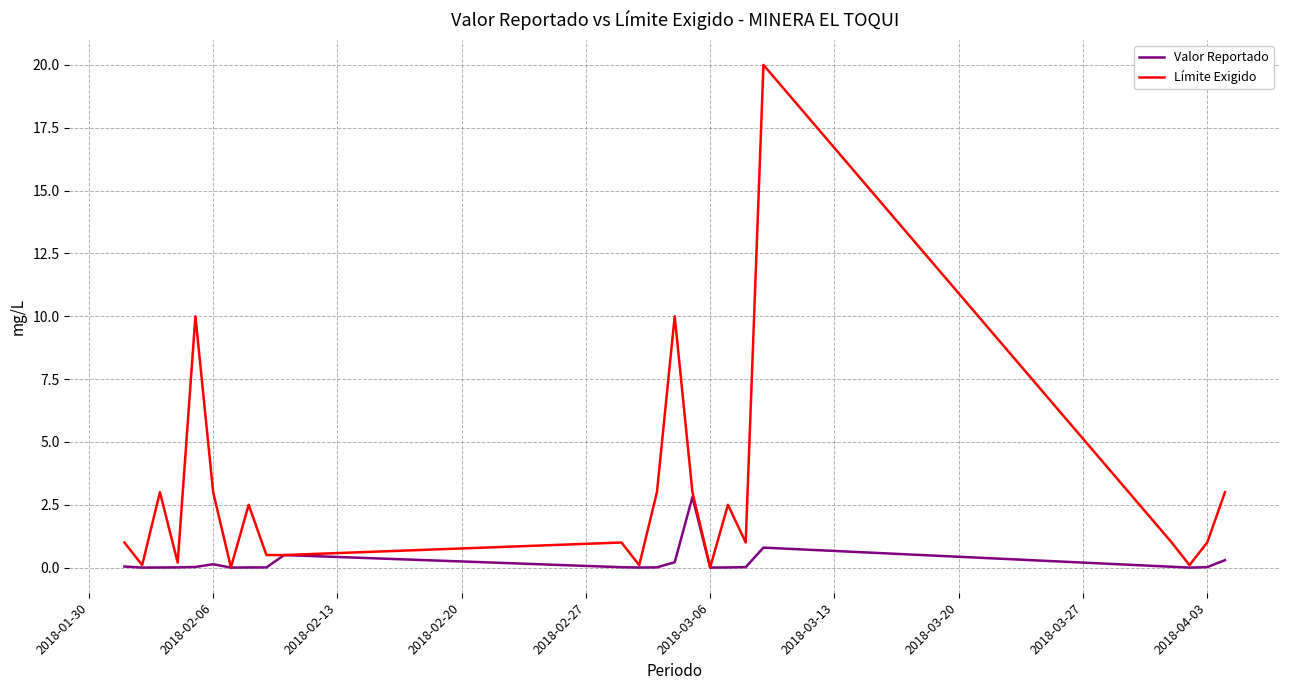

Rank the series by their maximum value, from highest to lowest.

Límite Exigido, Valor Reportado